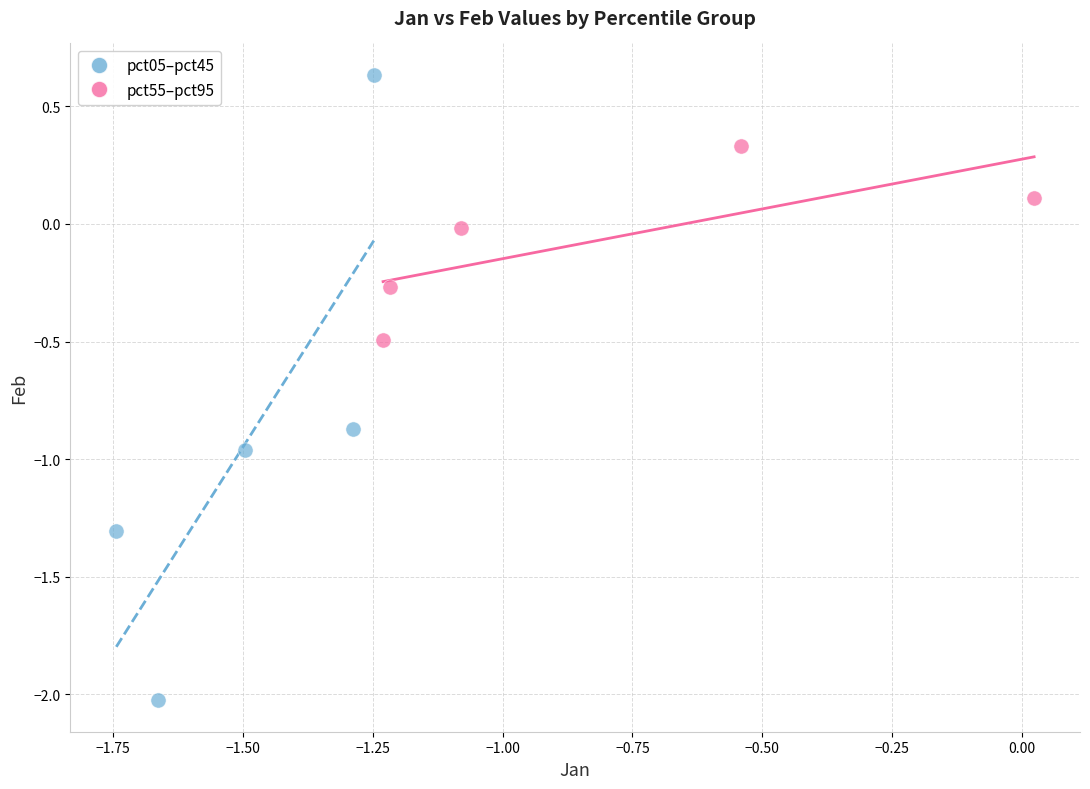

Which series reaches the minimum Y coordinate?

pct05–pct45